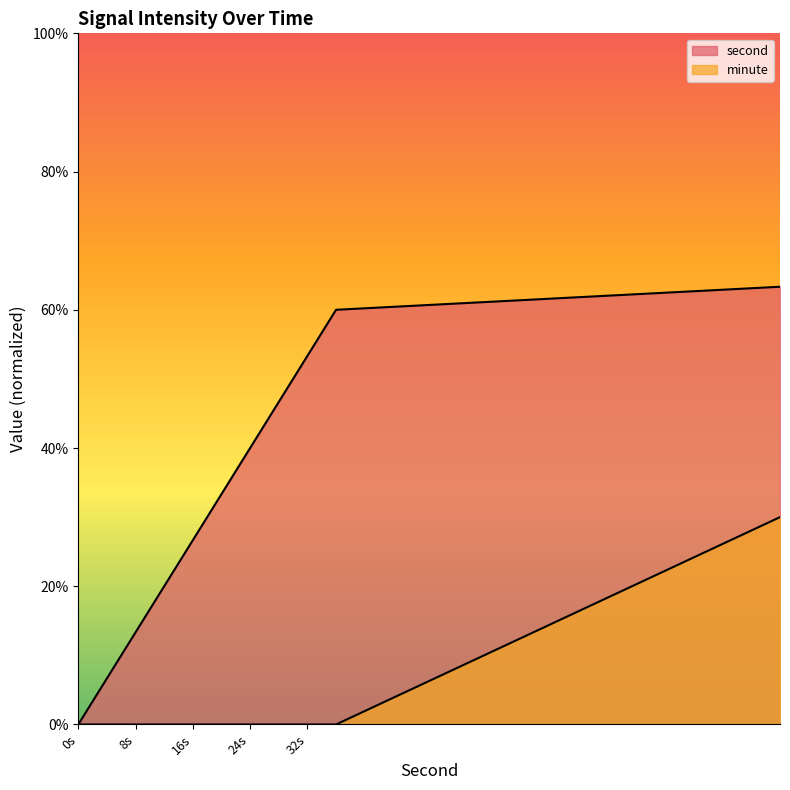

Does the chart display data point markers on the line(s)?

No